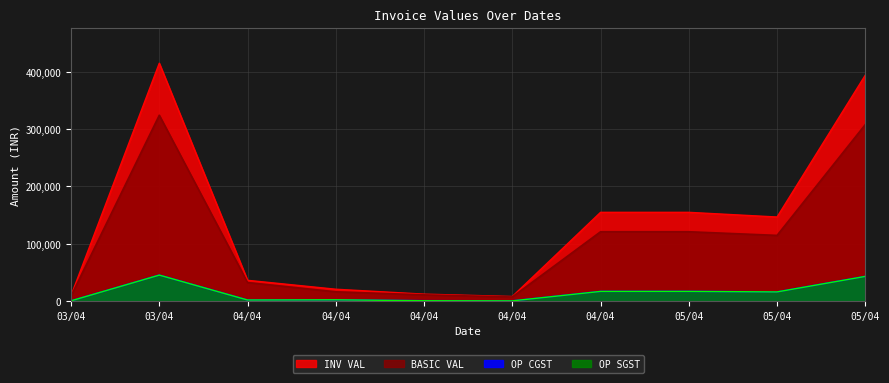

Between 04/04 and 05/04, which is larger?

05/04